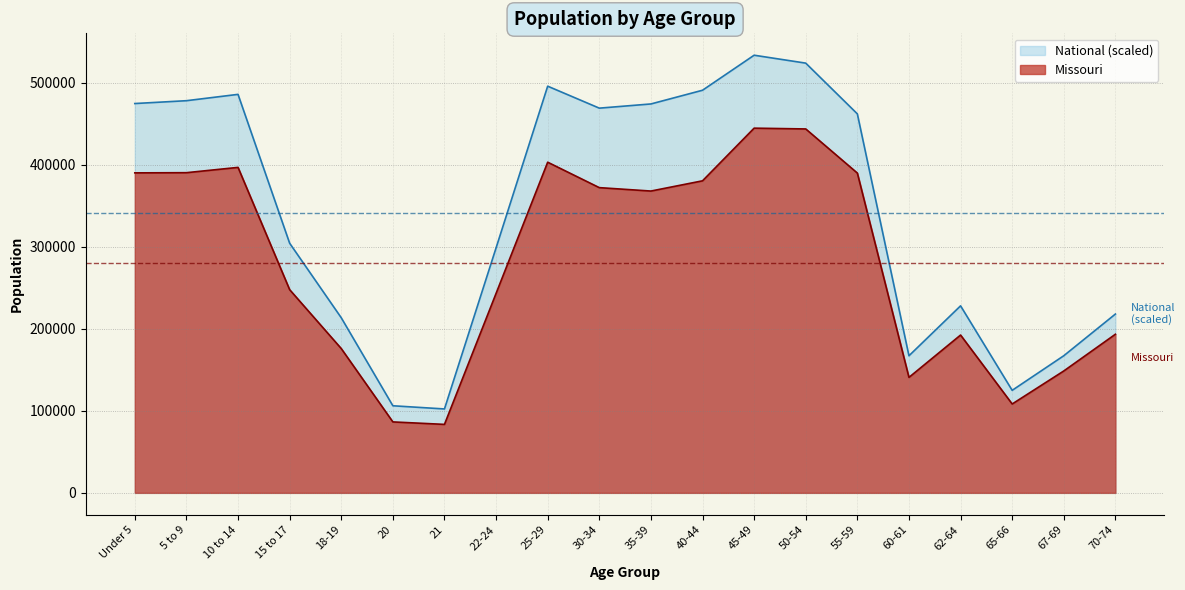

Is it true that Missouri equals 140830.0 at 60-61?

True